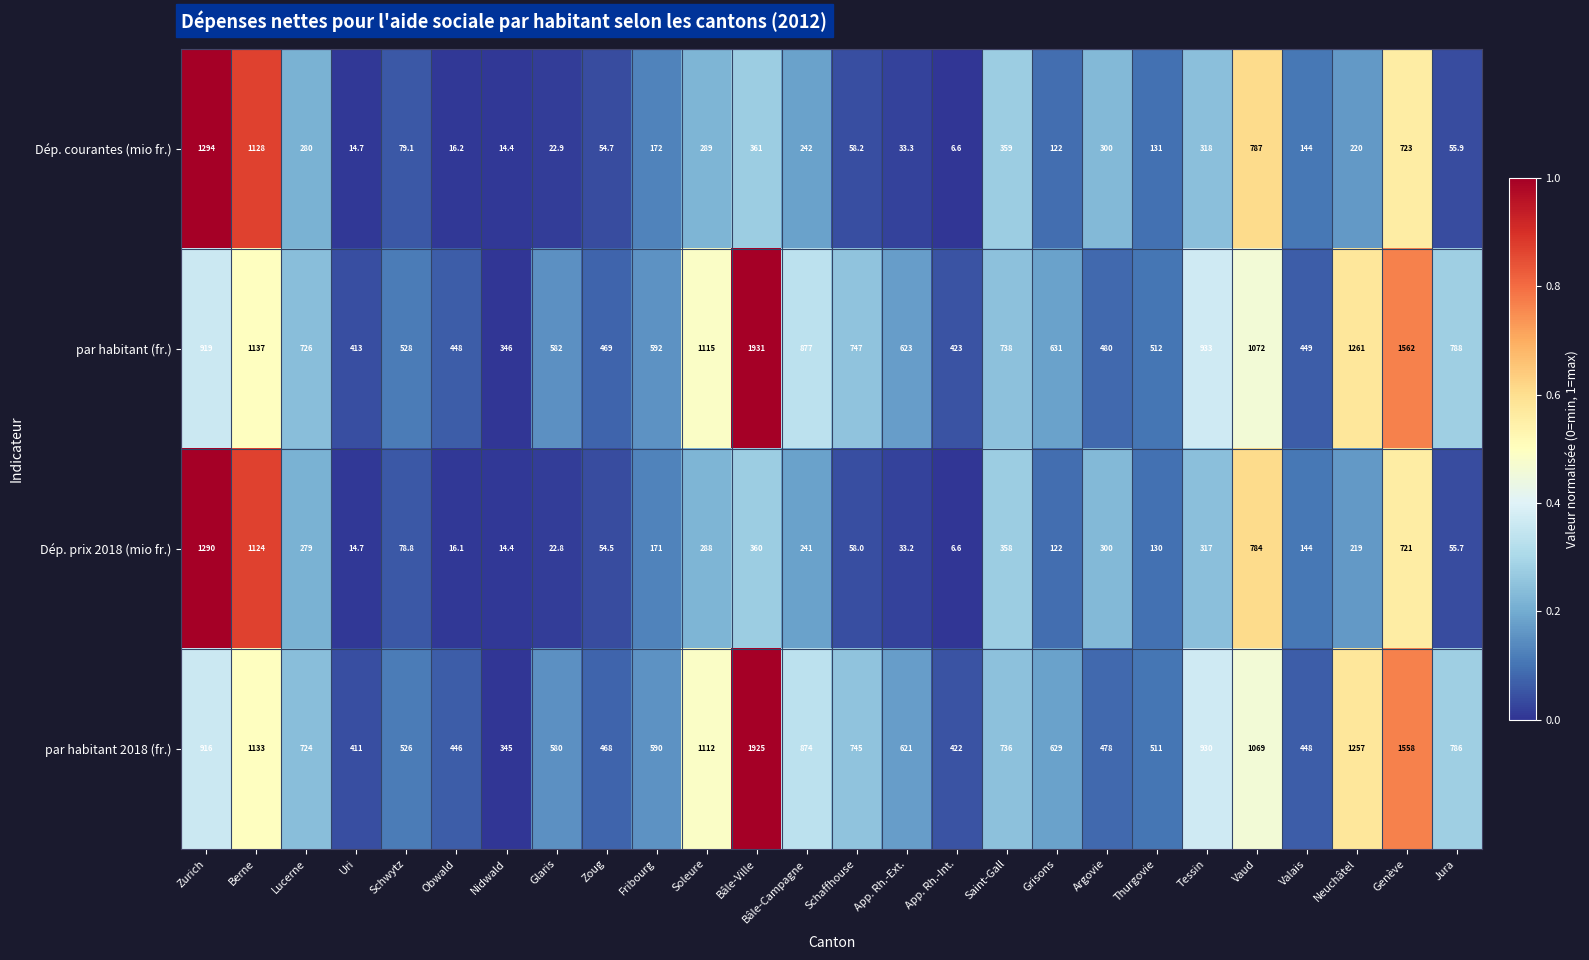

List the series in order of their peak value, highest first.

par habitant (fr.), par habitant 2018 (fr.), Dép. courantes (mio fr.), Dép. prix 2018 (mio fr.)